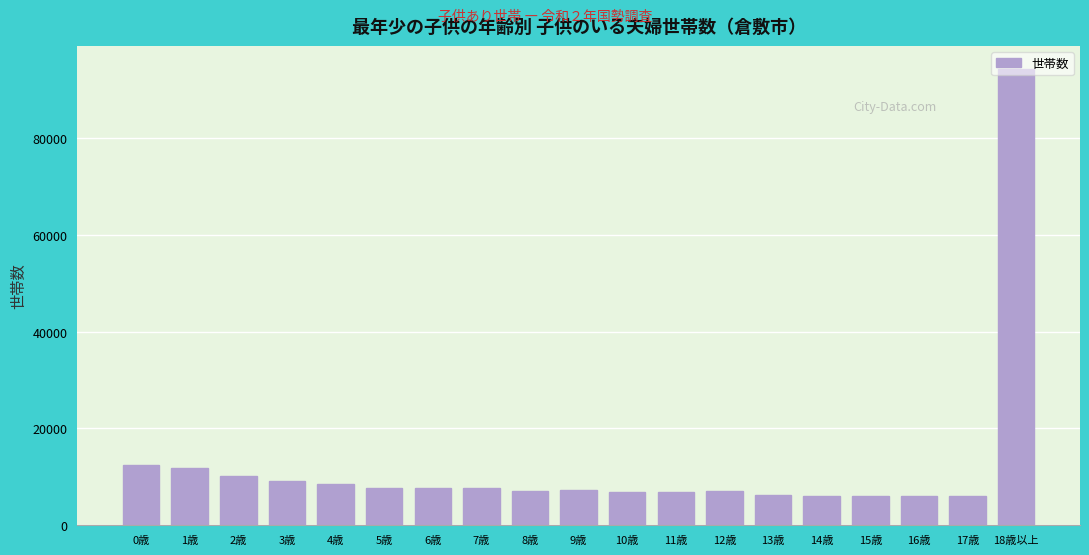

What is the difference between the maximum and minimum values?

88372